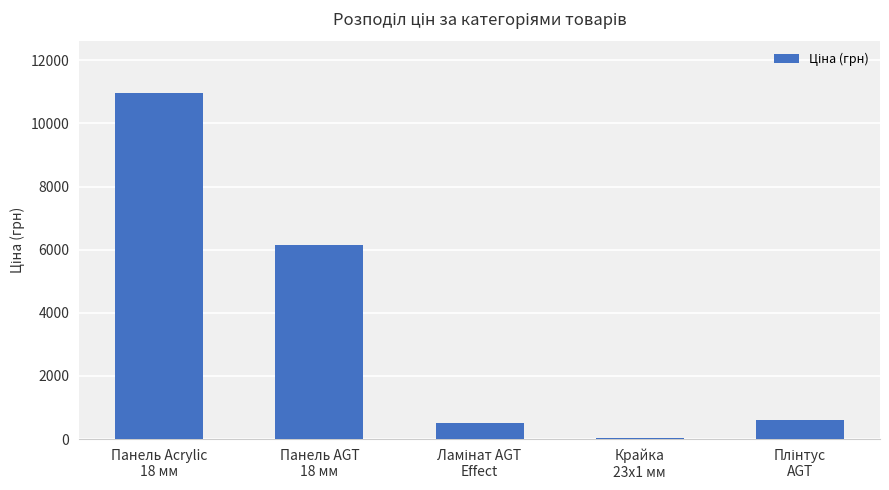

What is the sum of all values?

18244.0